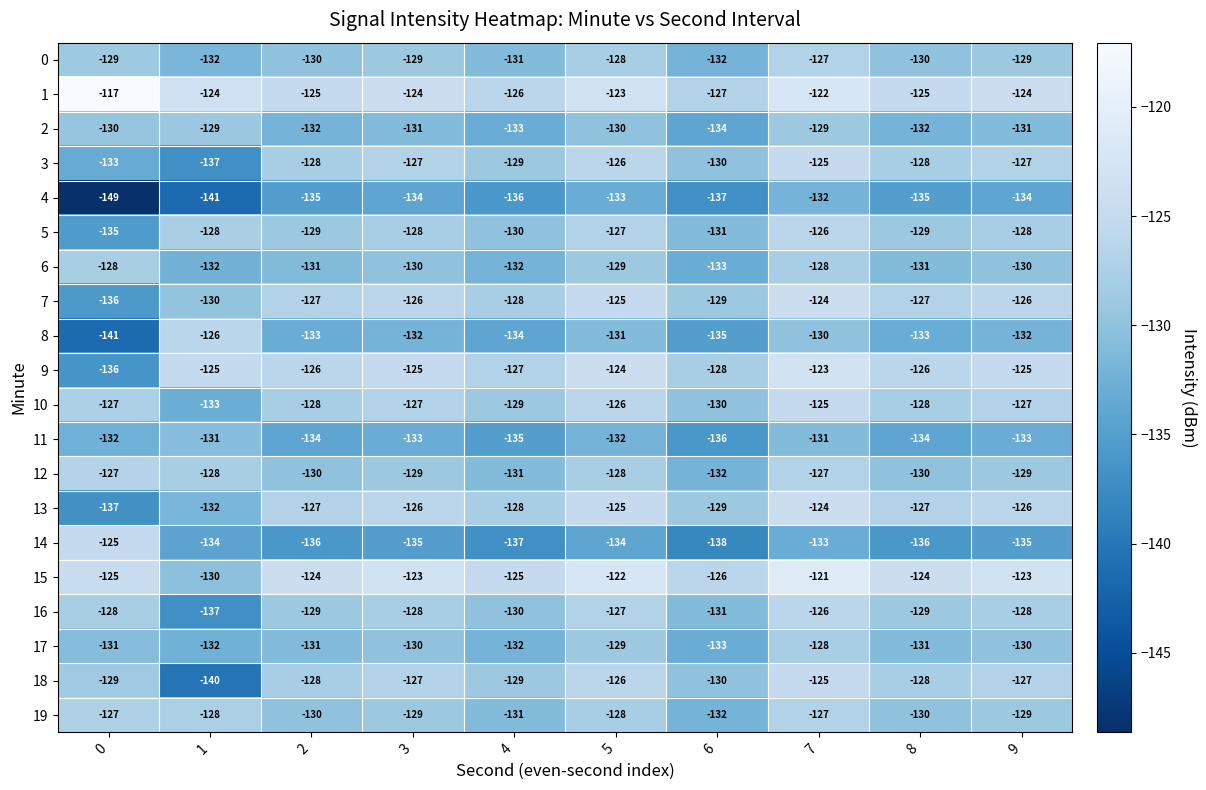

Which series changed the most between 1 and 3?

18